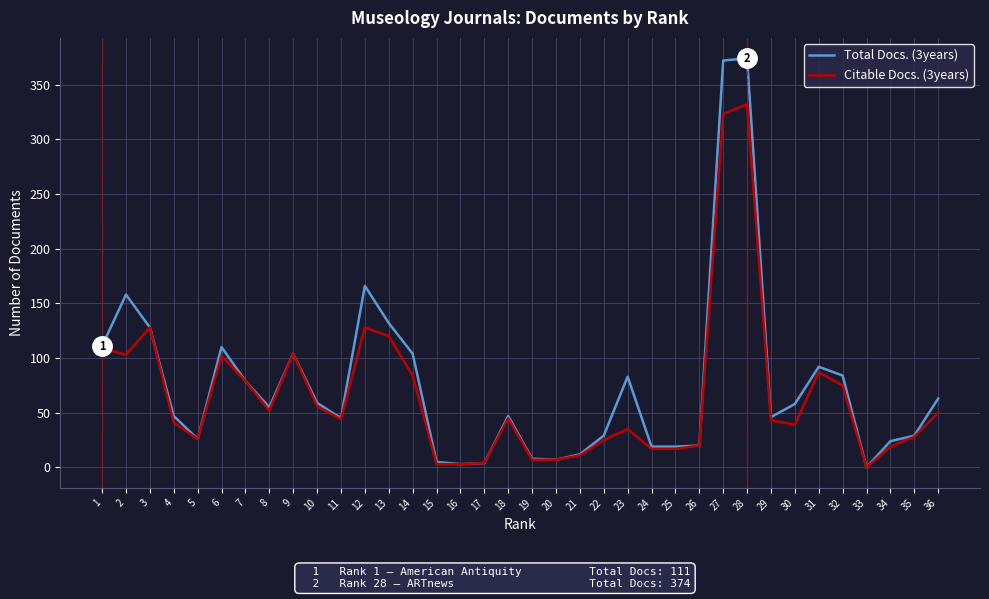

Rank the series by their maximum value, from highest to lowest.

Total Docs. (3years), Citable Docs. (3years)